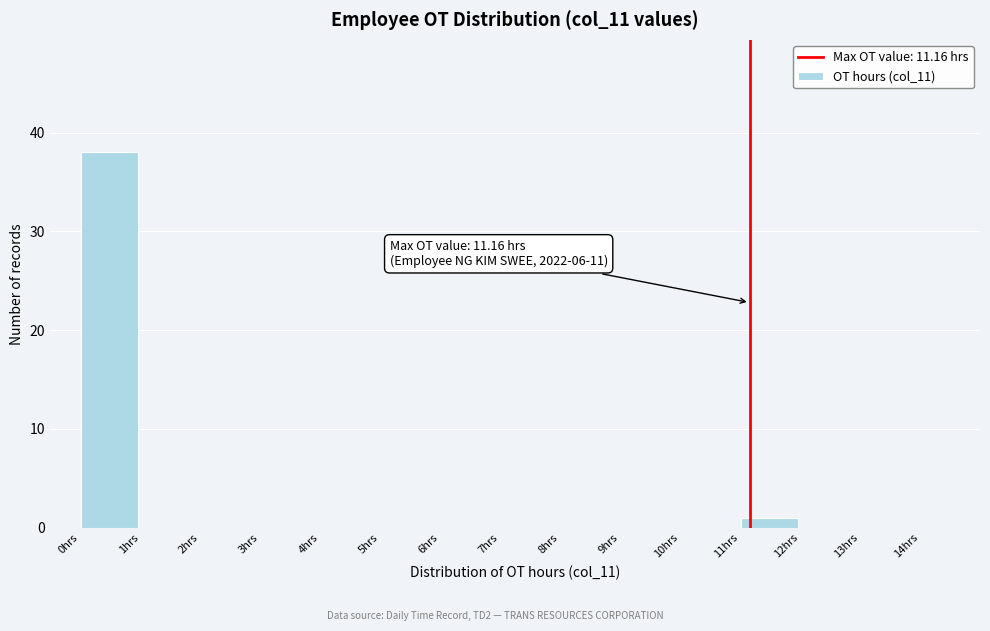

Which range on the x-axis has the tallest bar?

0 to 1